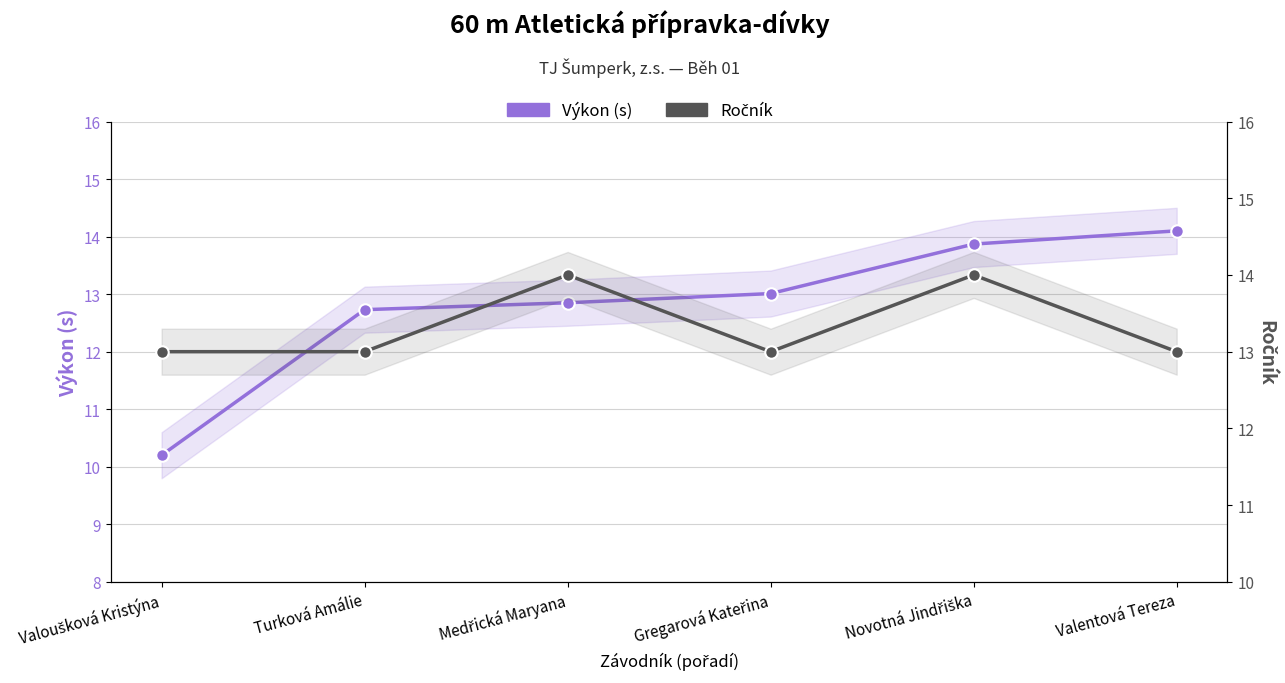

List the series in order of their peak value, lowest first.

Ročník, Výkon (s)